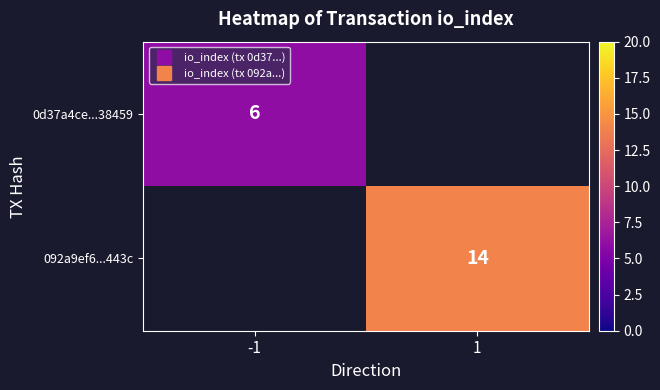

What is the minimum value shown in the chart?

6.0